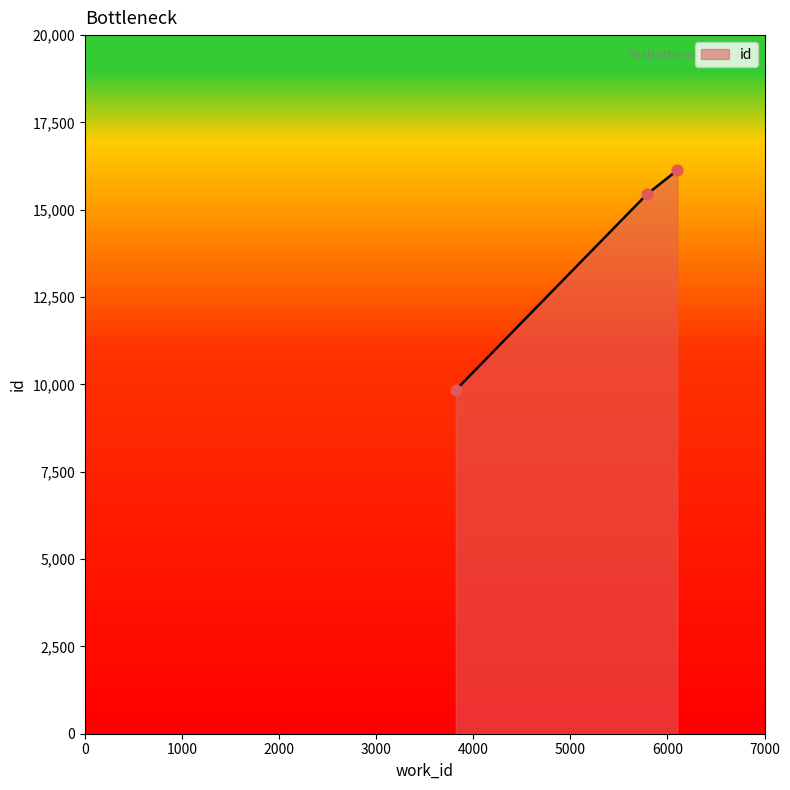

What is the greatest value displayed?

16131